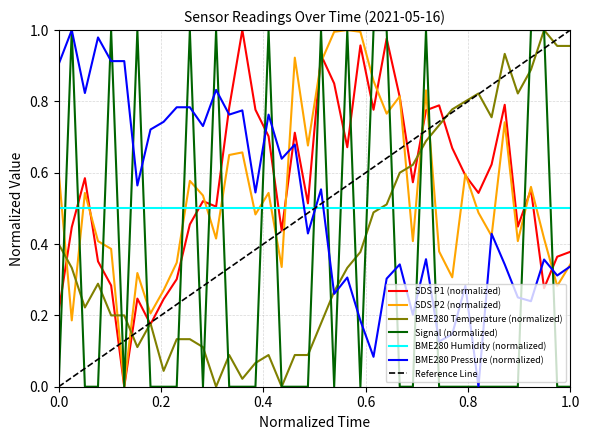

Which series ends up on top after the final intersection of BME280 Pressure (normalized) and BME280 Humidity (normalized)?

BME280 Humidity (normalized)